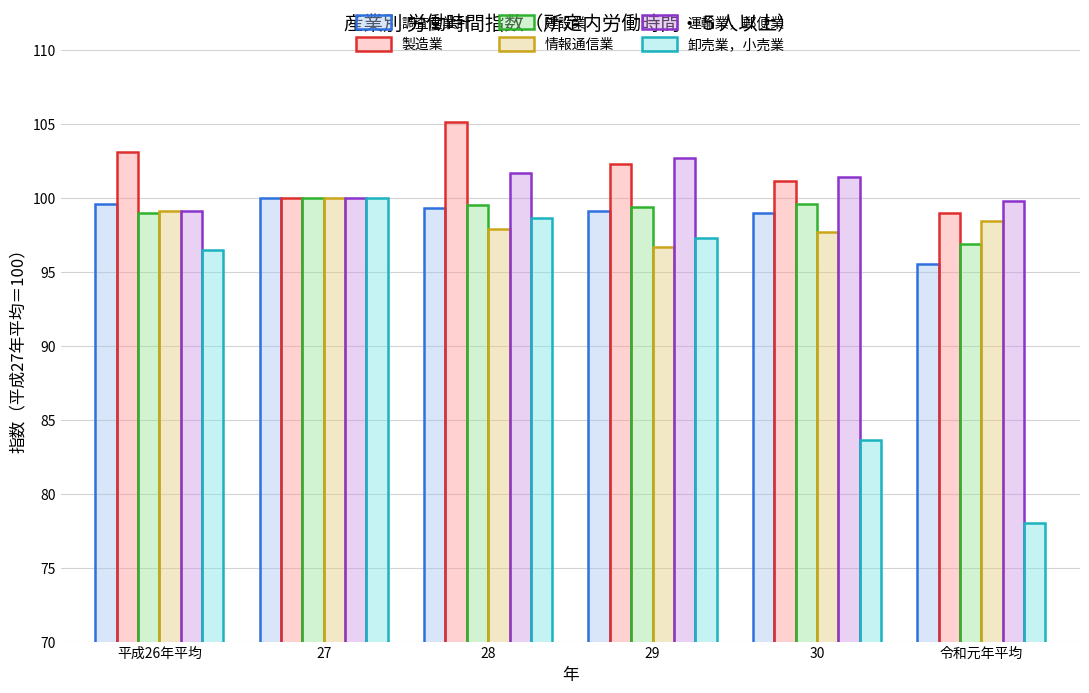

At which label does 製造業 first exceed 102?

平成26年平均